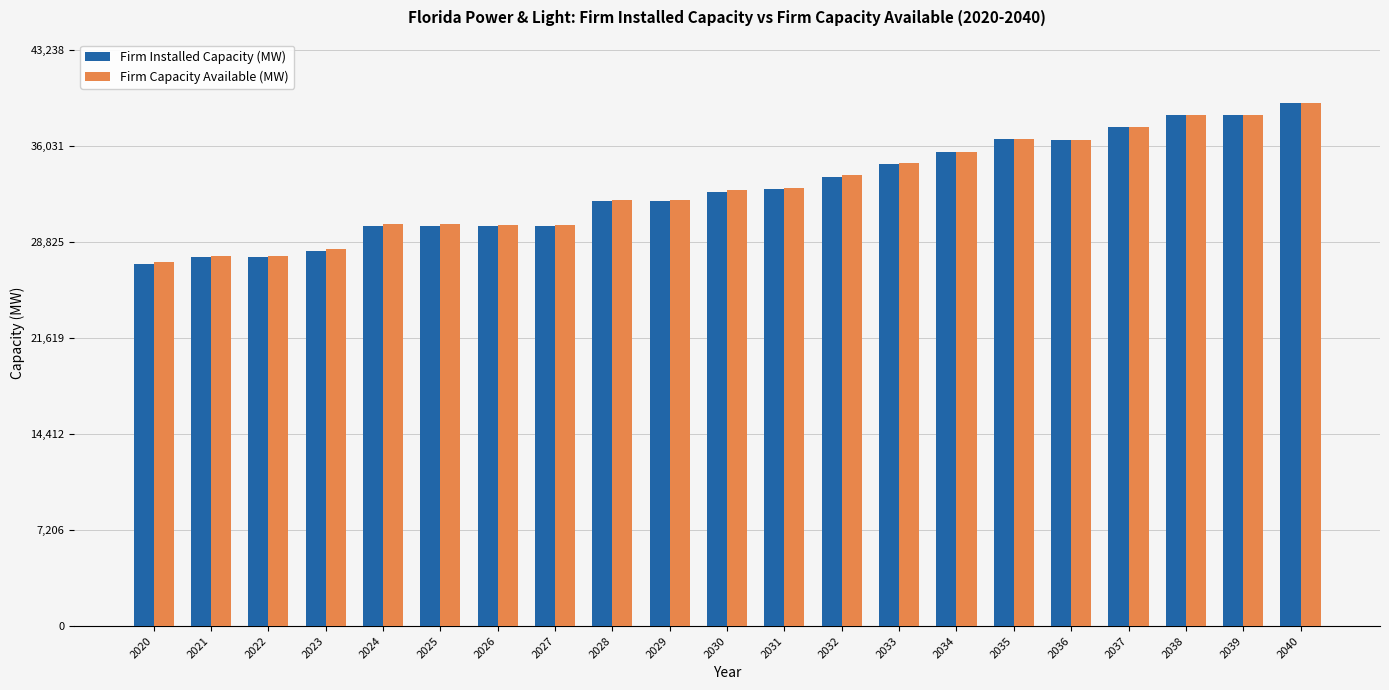

What is the difference between the maximum and minimum values in the Firm Capacity Available (MW) series?

11943.1